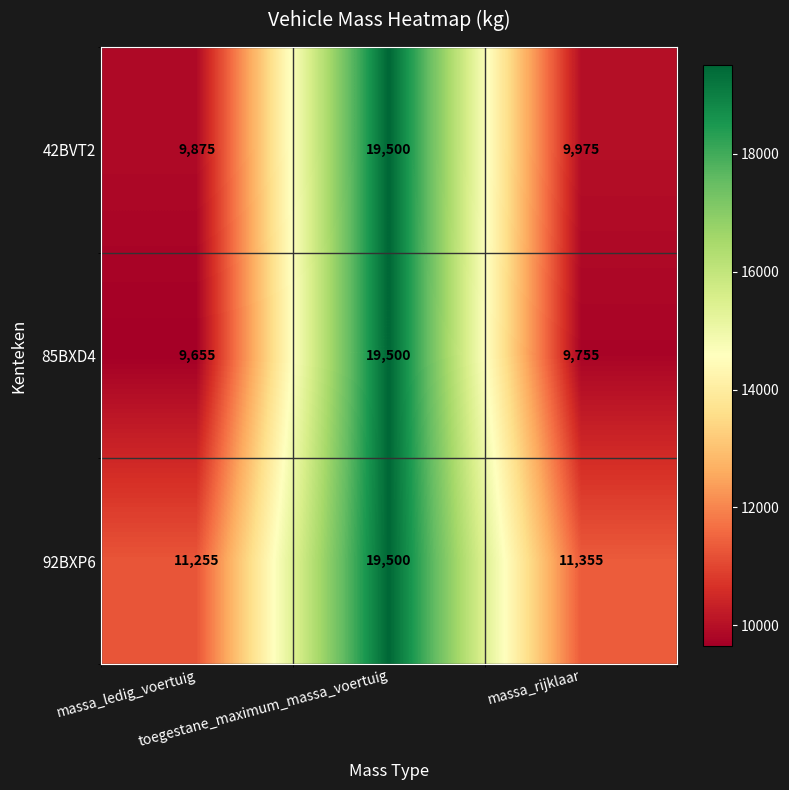

How many distinct data groups are displayed?

3